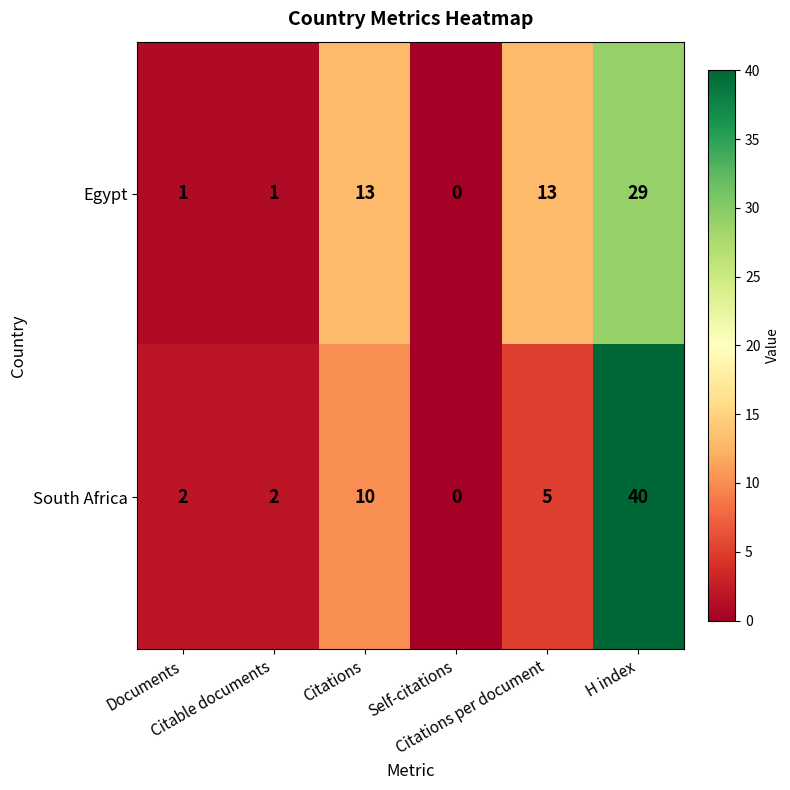

Rank the series by their average value, from lowest to highest.

Egypt, South Africa